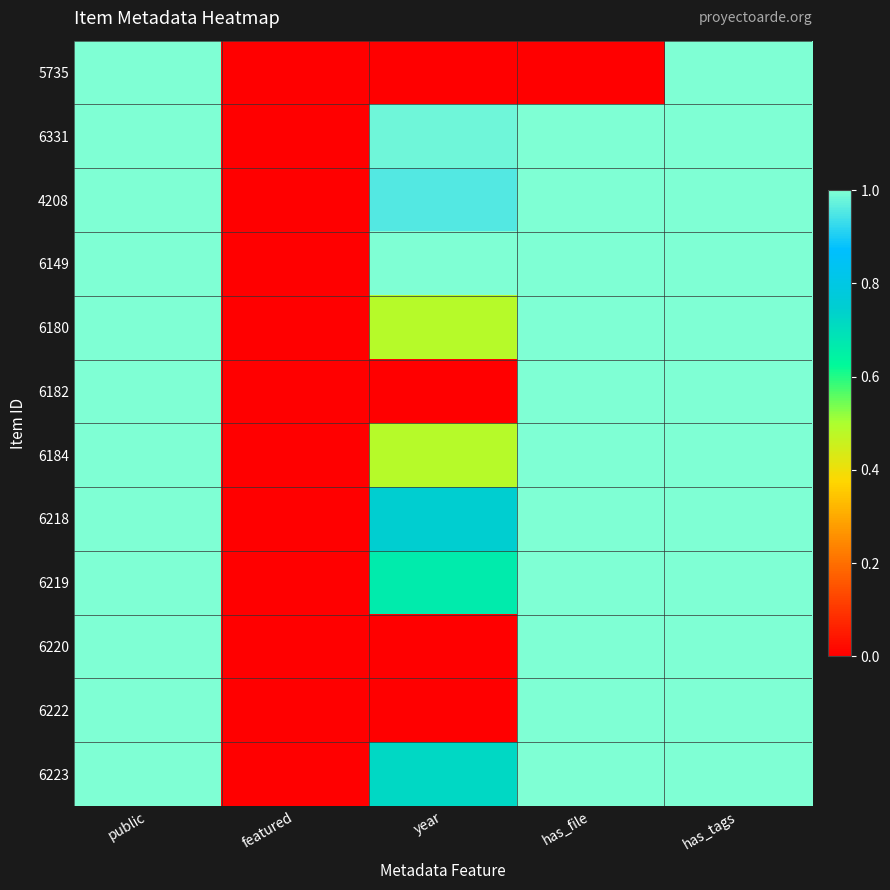

What is the total value across all series at has_tags?

12.0